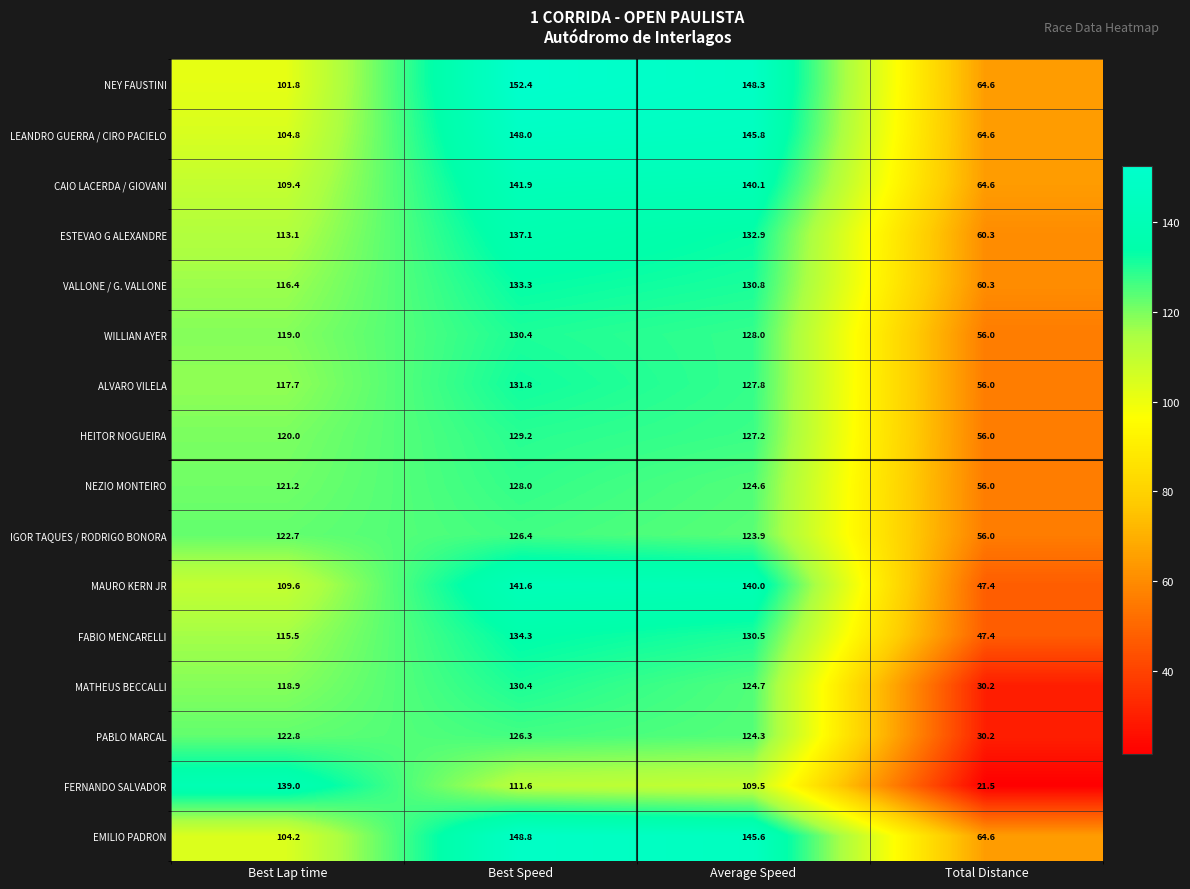

What is the sum of all LEANDRO GUERRA / CIRO PACIELO values?

463.2